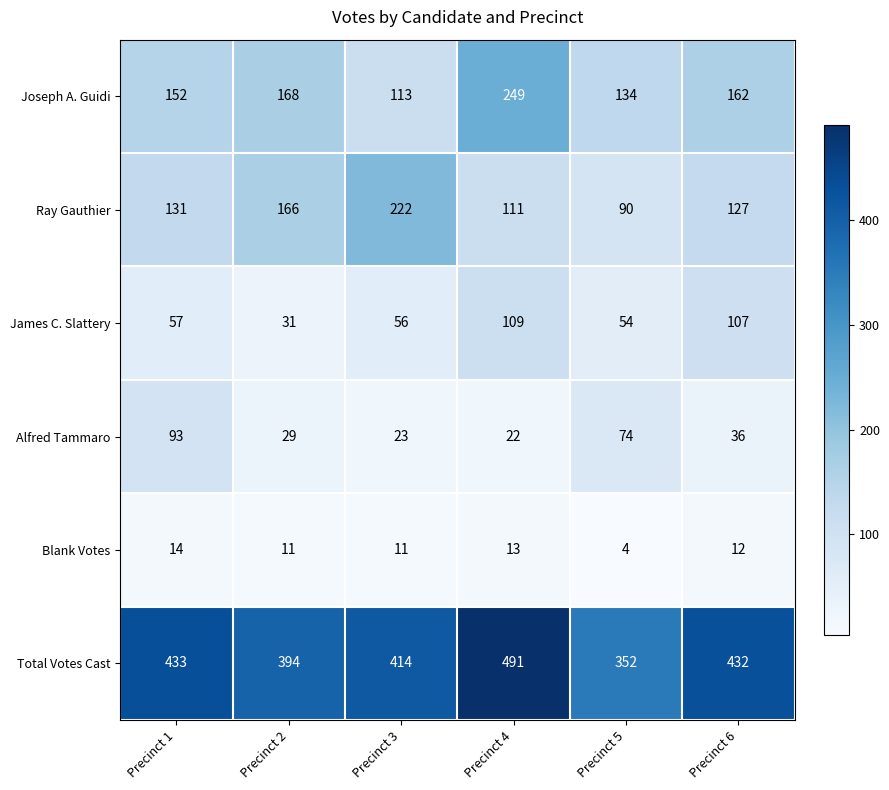

How many data points in James C. Slattery are less than 57?

3